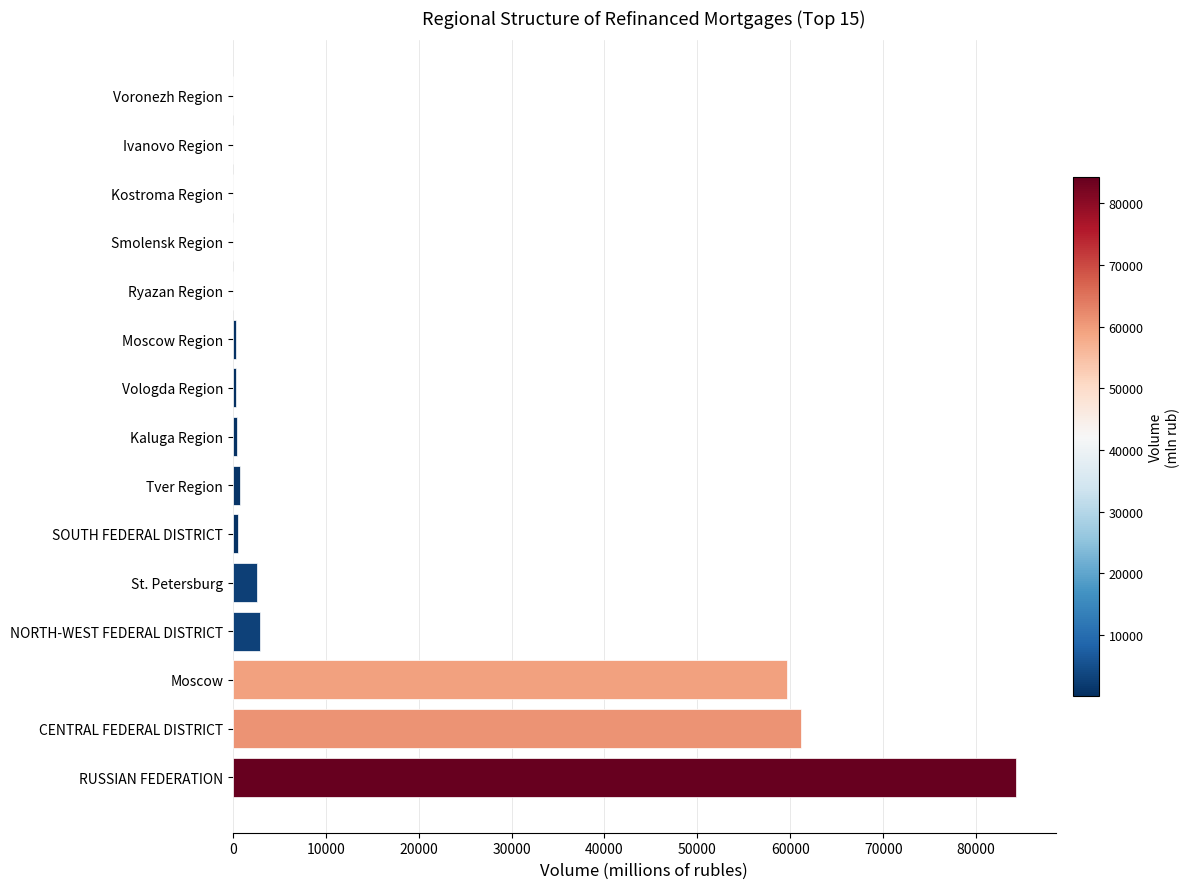

Between St. Petersburg and Ivanovo Region, which is larger?

St. Petersburg